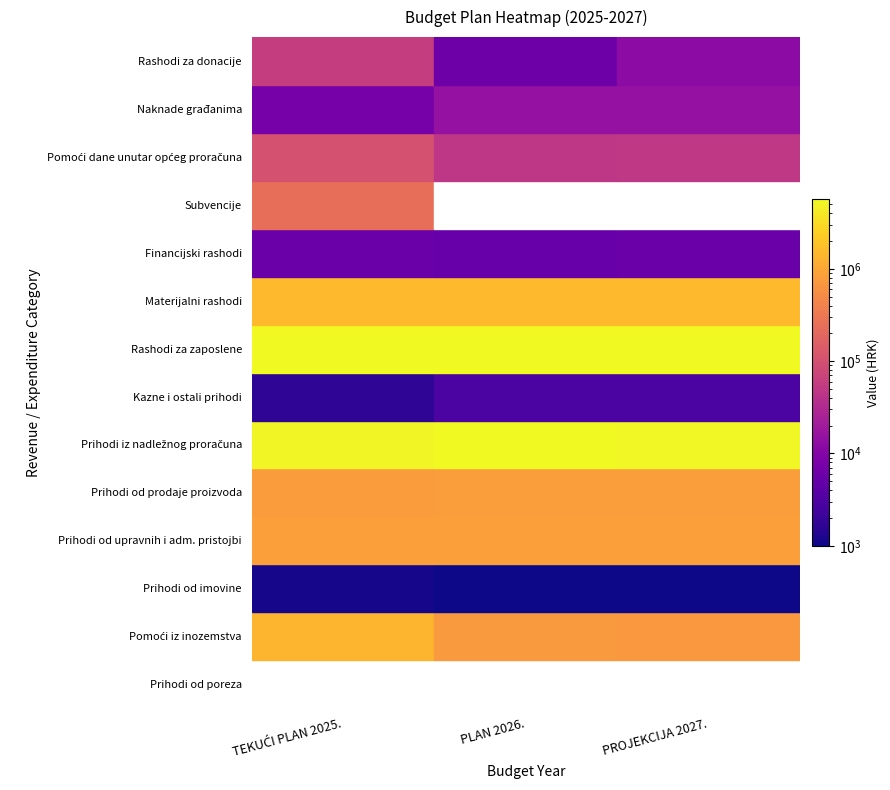

List the labels in order of Rashodi za zaposlene value, largest first.

1, 0, 2